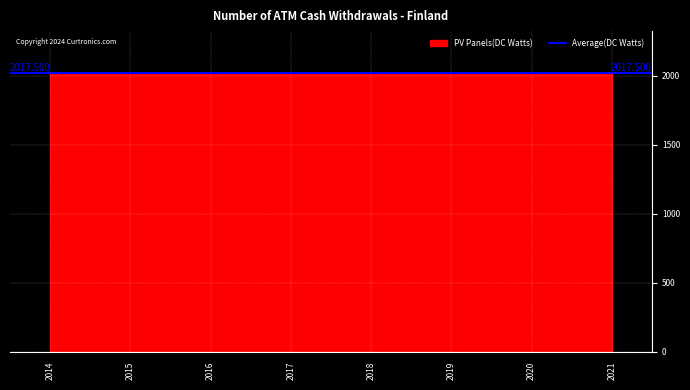

At which label is the value closest to 2017?

2017